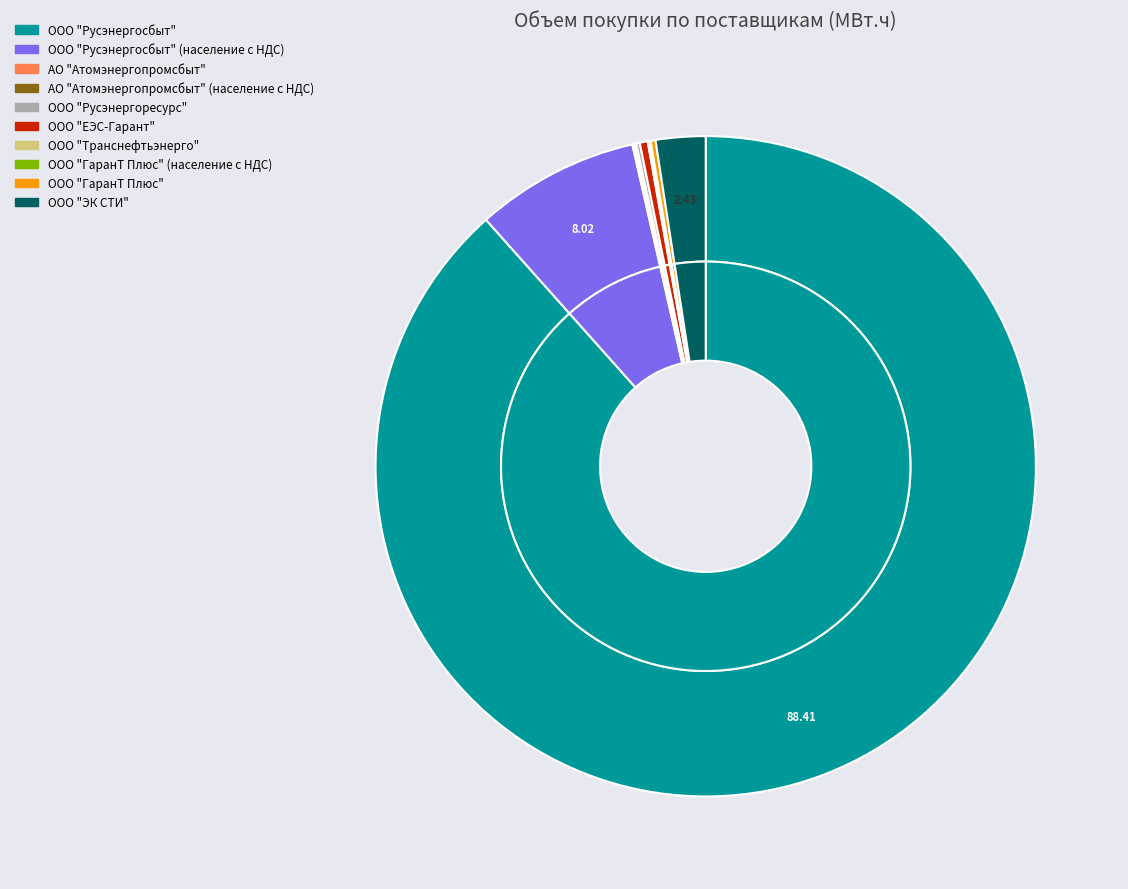

How much of the chart is everything except ООО "ГаранТ Плюс"?

99.8%